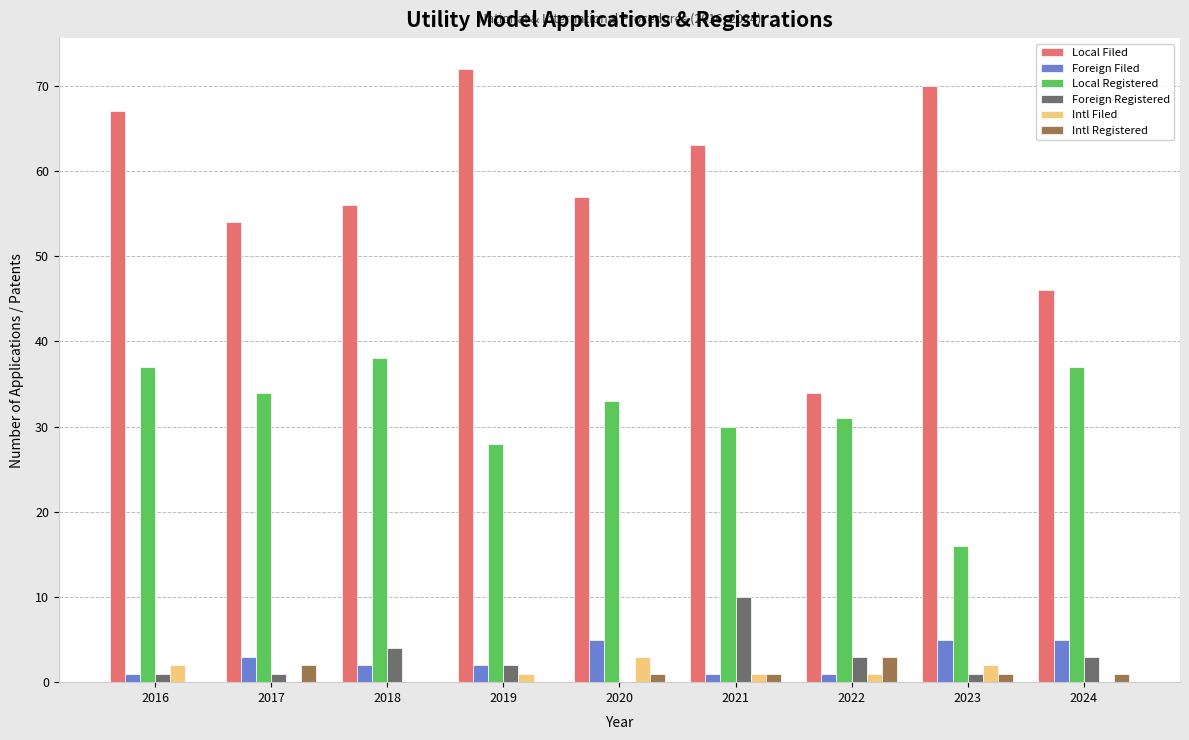

The value of Local Filed at 2019 is 72. True or false?

True